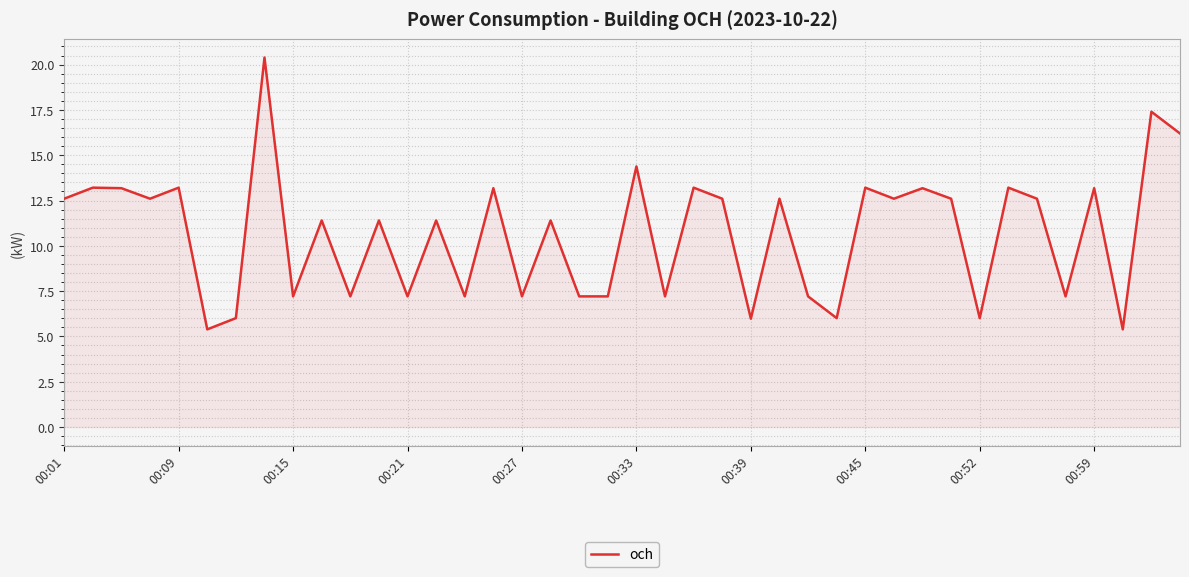

How many lines are shown in the chart?

1